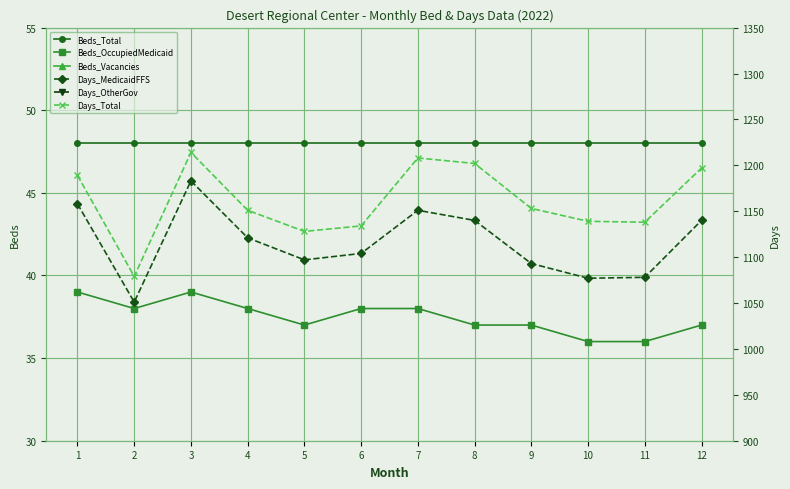

At which label does Beds_Vacancies reach its minimum?

3